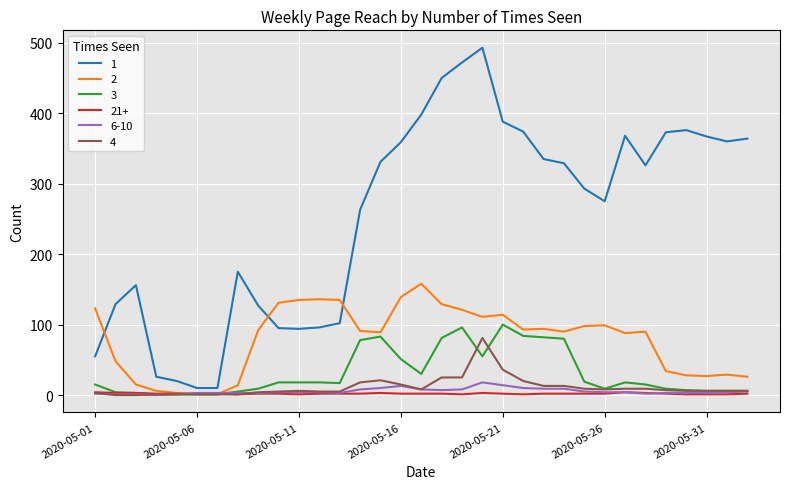

True or false: 2 and 3 cross at least once.

False